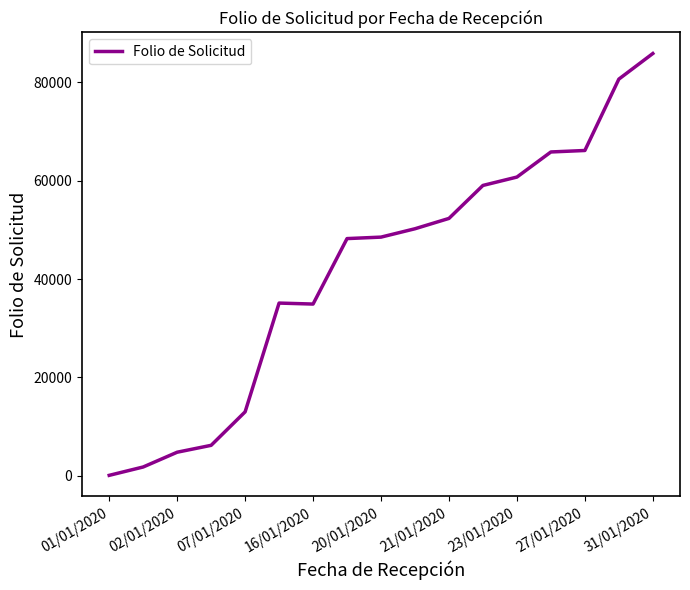

What is the difference between the maximum and minimum values?

85700